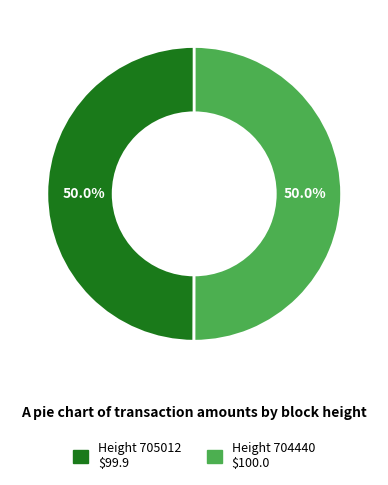

How many segments does this pie chart have?

2